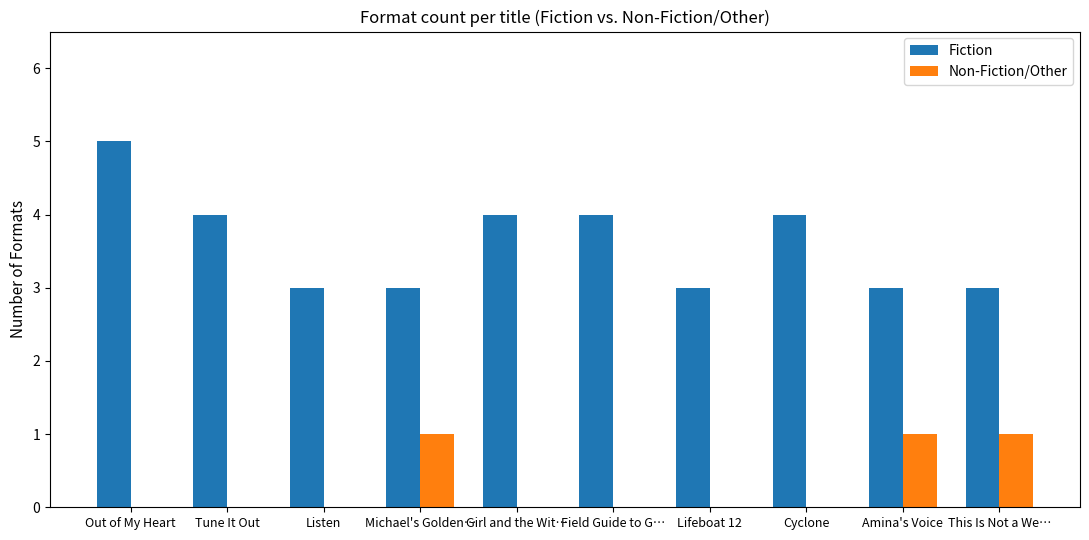

Is the value of Fiction at Field Guide to G… greater than the value of Non-Fiction/Other at Michael's Golden…?

Yes